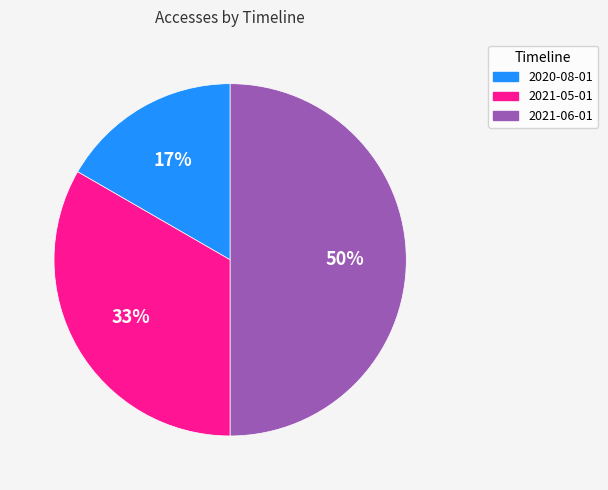

What percentage is the 2021-06-01 slice, to the nearest percent?

50%